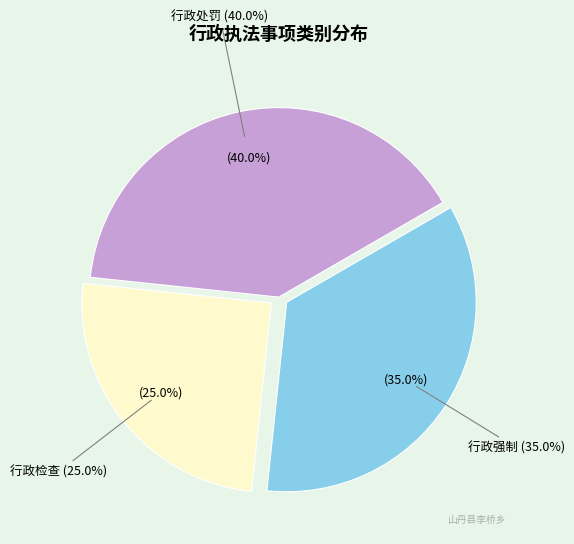

To the nearest percent, what percentage of the pie is 行政强制?

35%